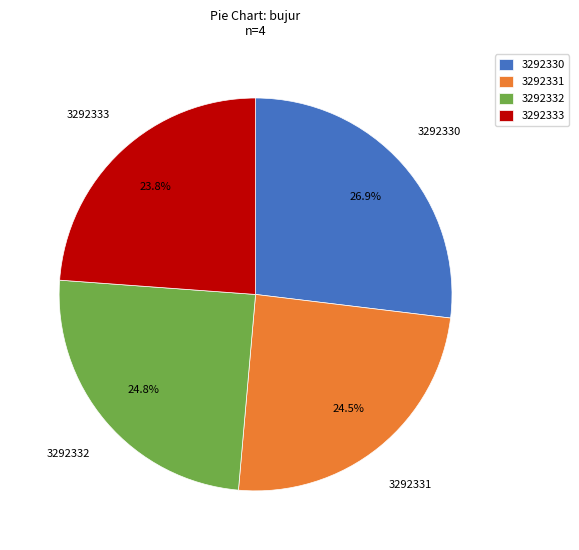

Is it true that 3292333 is 24% of the pie?

True